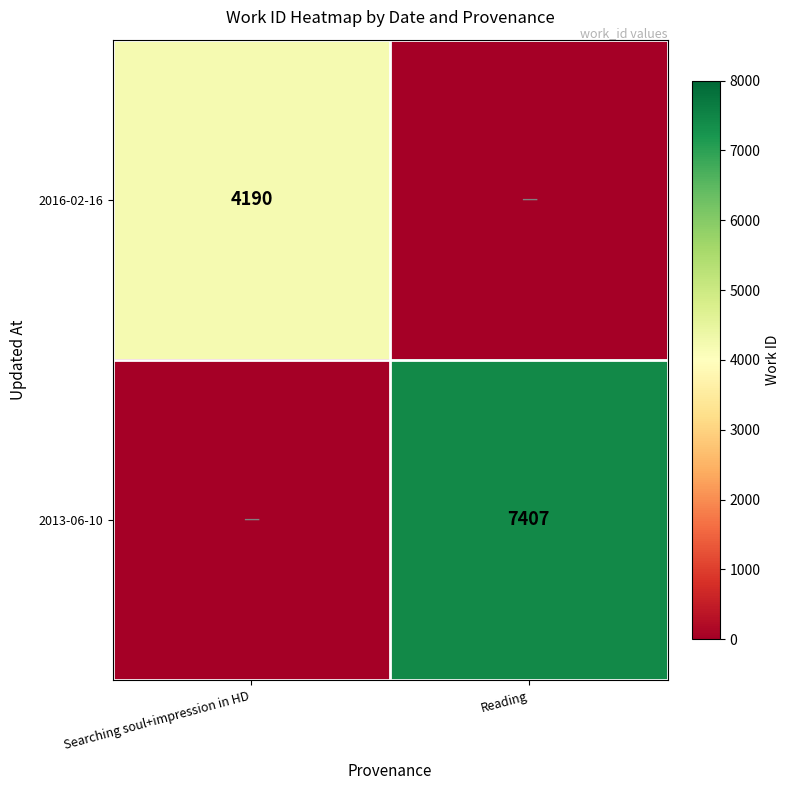

The value of 2013-06-10 at Reading is 7407. True or false?

True